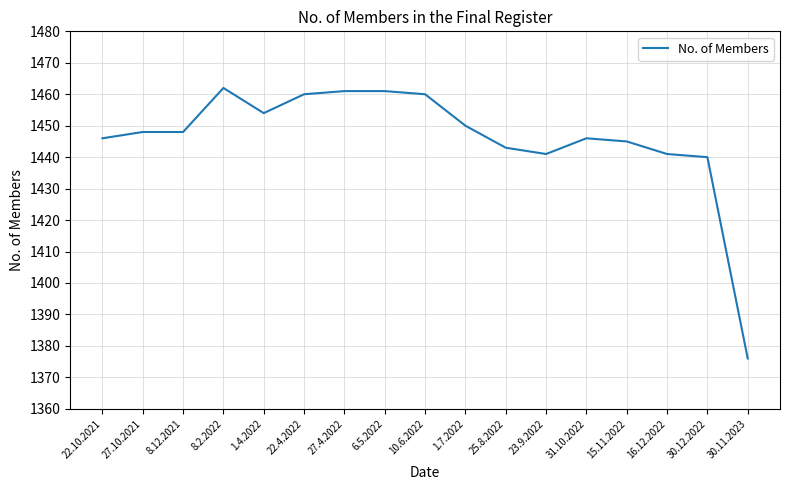

What position from the right is 16.12.2022?

3